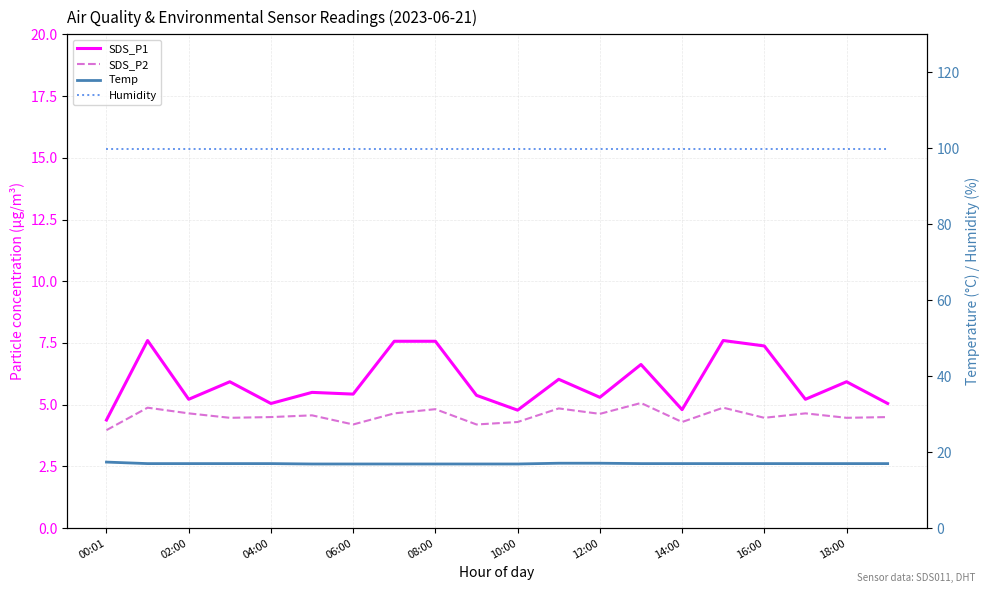

True or false: SDS_P2 and Temp intersect in this chart.

False